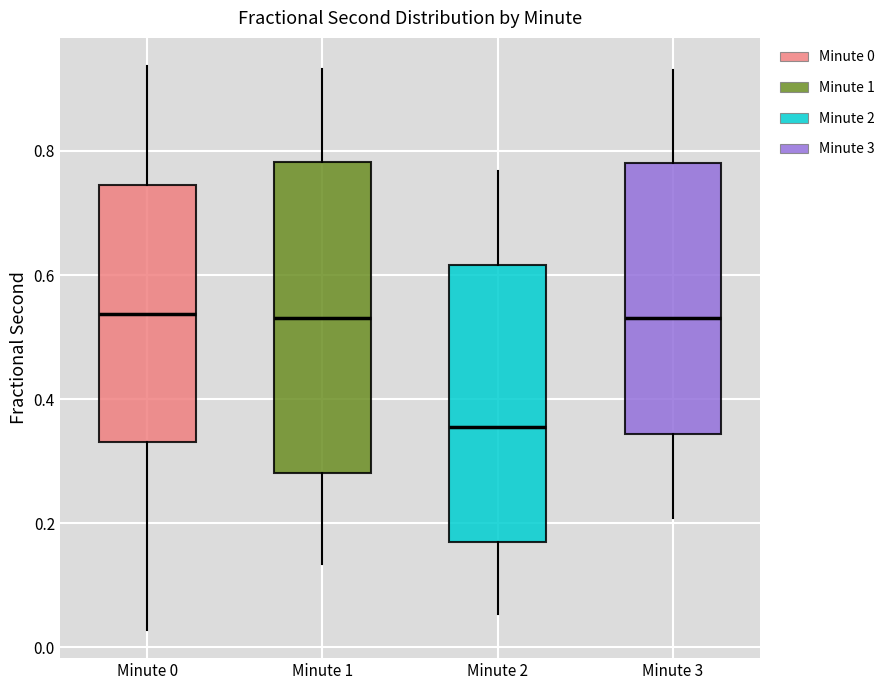

Reading left to right, transcribe this box plot: for each box, give where its median line is, the range the box spans, and where its two whiskers end, as read against the y-axis. The values are not printed on the chart, so give them approximately, as read against the axis.

Minute 0: median 0.54, box 0.34 to 0.74, whiskers 0.02 to 0.94
Minute 1: median 0.54, box 0.28 to 0.78, whiskers 0.14 to 0.94
Minute 2: median 0.36, box 0.18 to 0.62, whiskers 0.06 to 0.76
Minute 3: median 0.54, box 0.34 to 0.78, whiskers 0.20 to 0.92